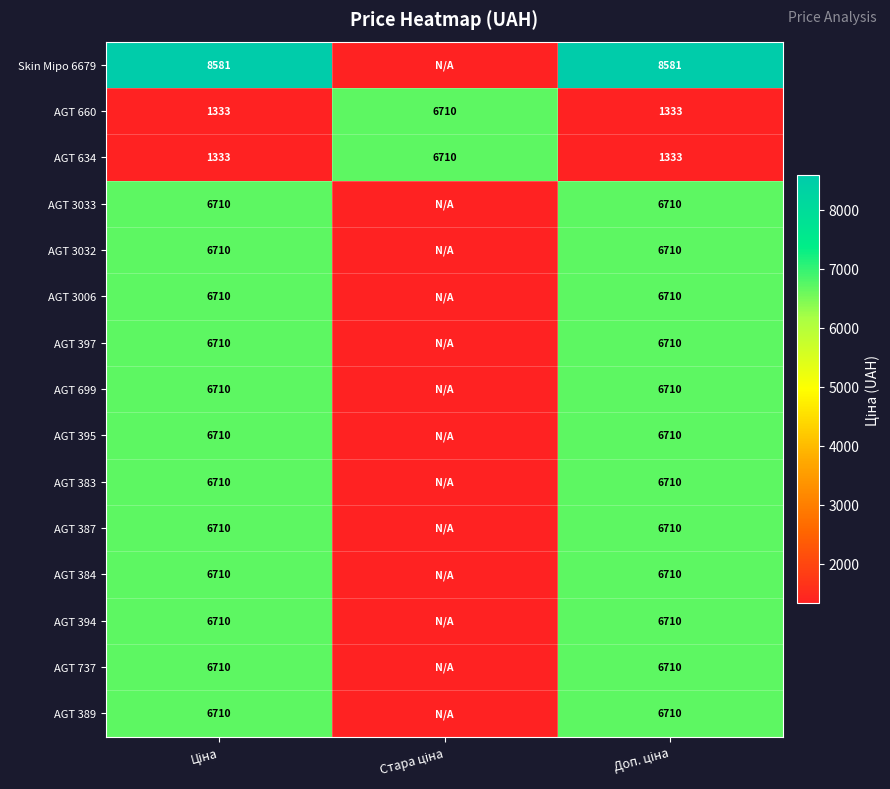

How many AGT 660 values are between 1333 and 6710?

3